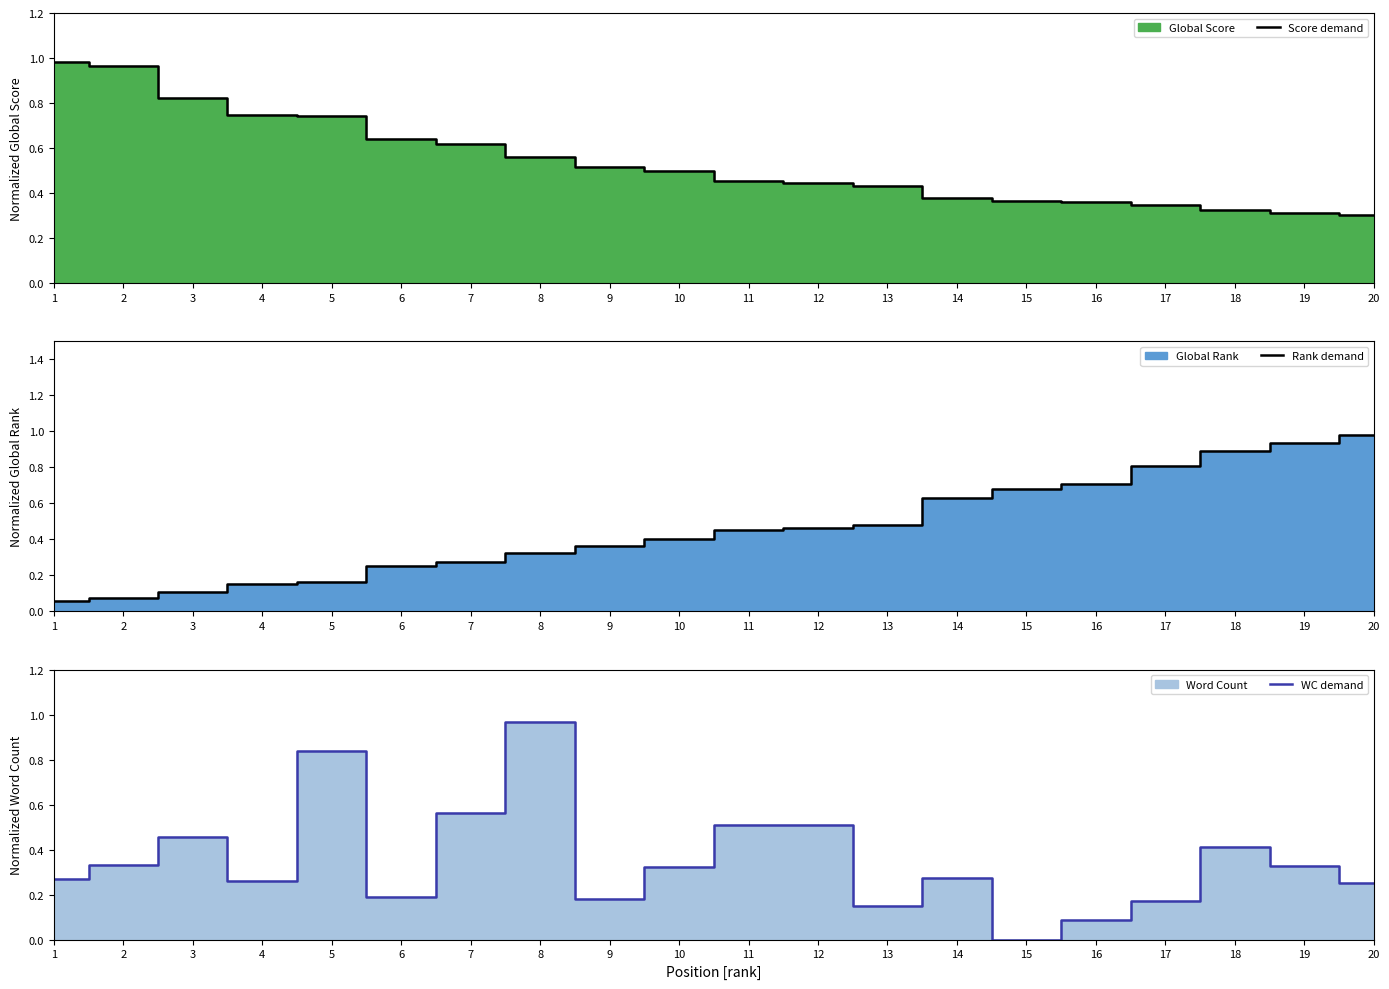

What is the total value across all series at 20?

1.5